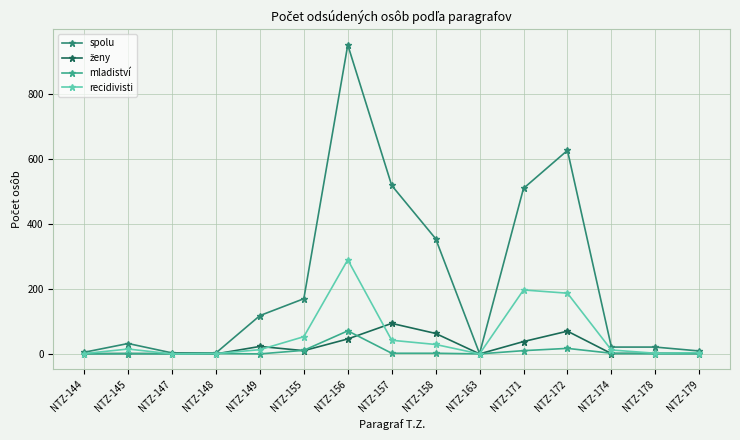

Which category has the highest value across all series?

NTZ-156